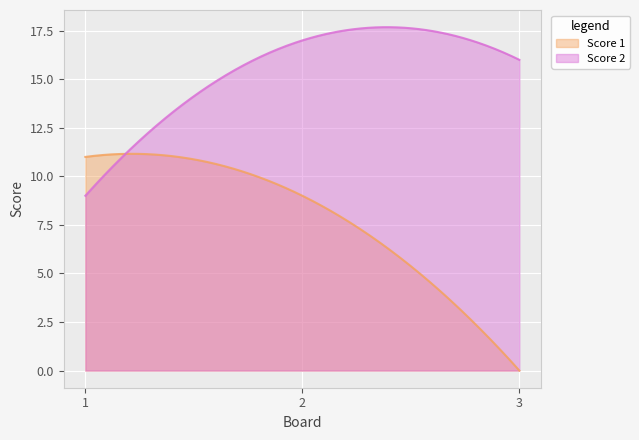

At how many categories does at least one series exceed 11?

2